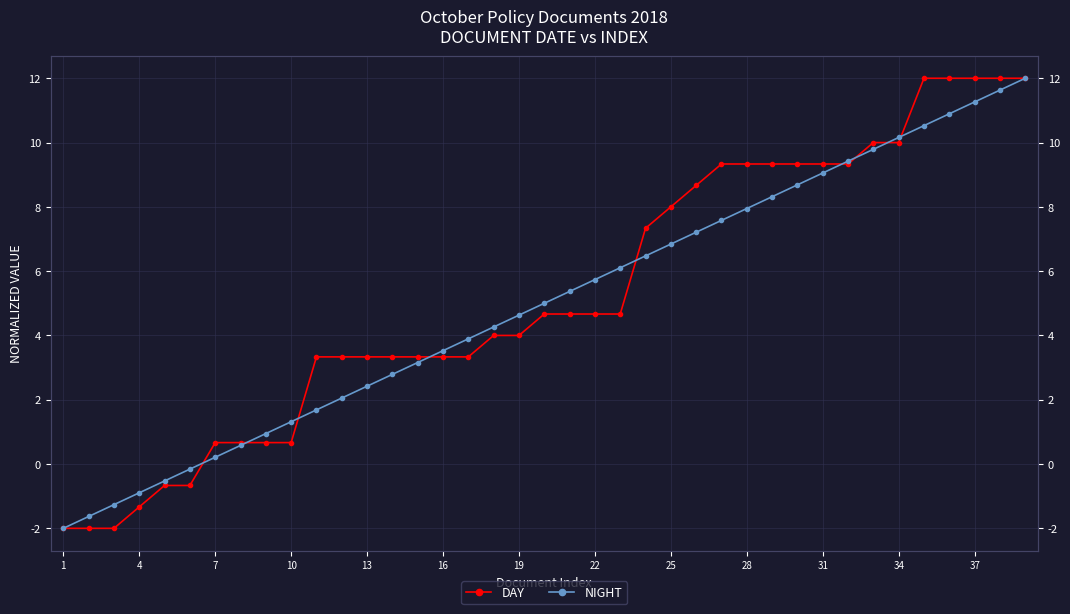

How many values in NIGHT are below zero?

6